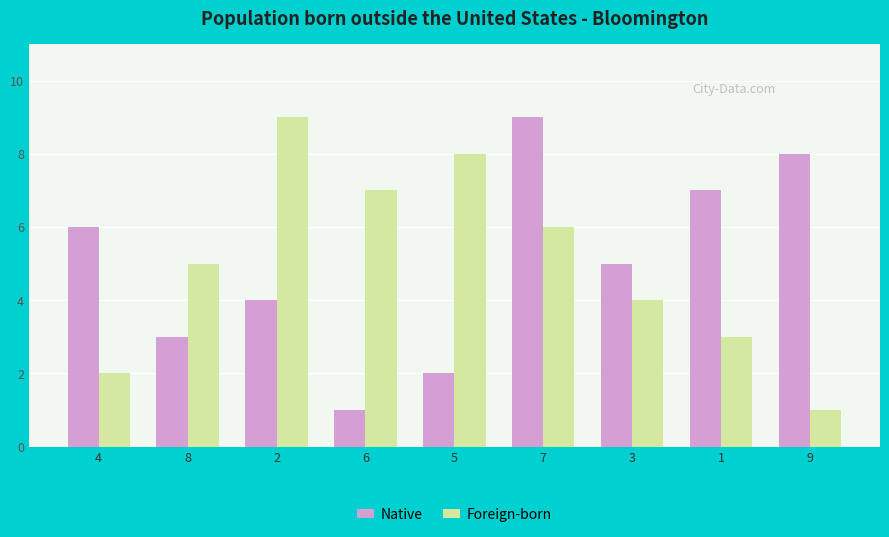

What is the average value of the Foreign-born series?

5